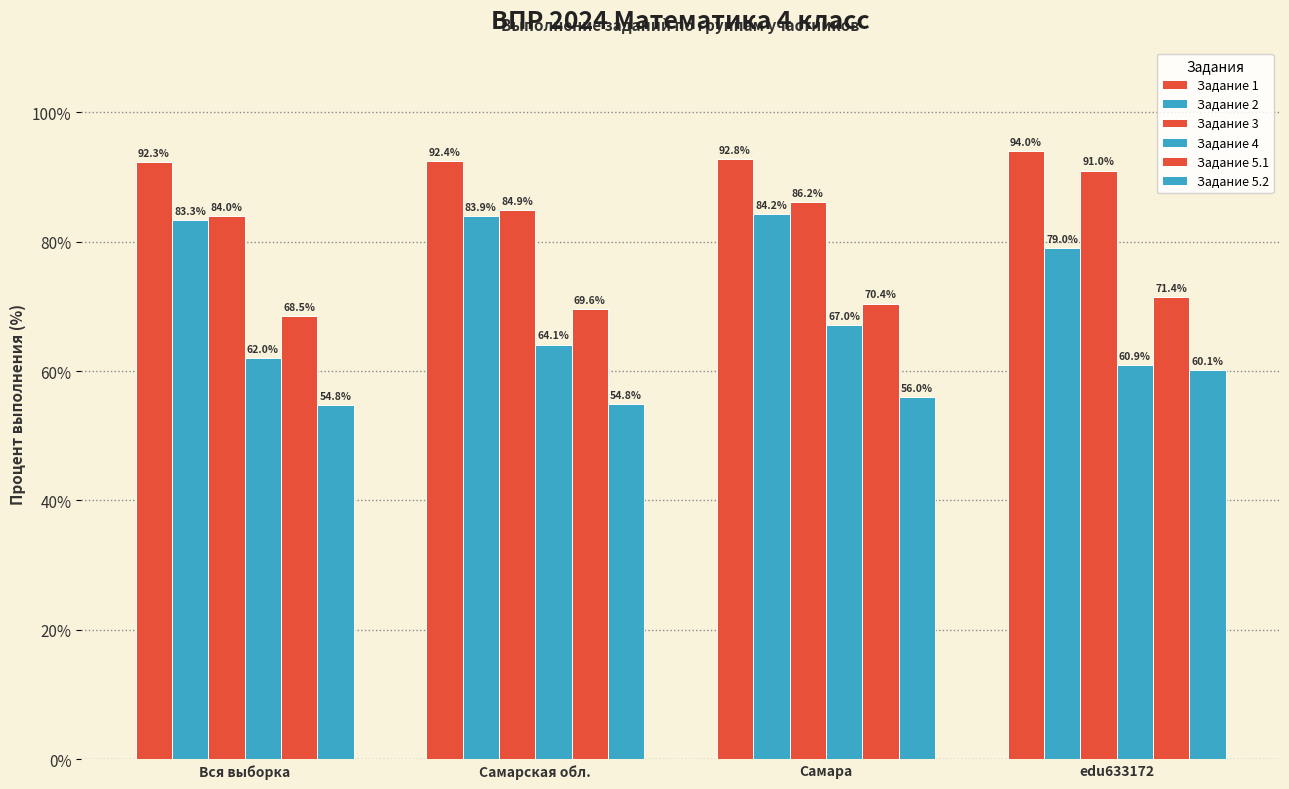

Which category has the lowest value across all series?

Вся выборка